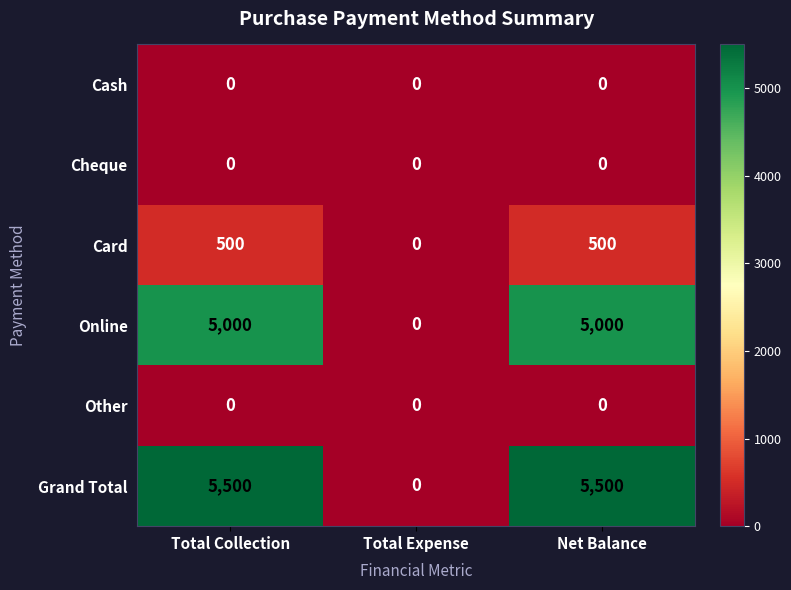

Which series has the widest spread of values?

Grand Total